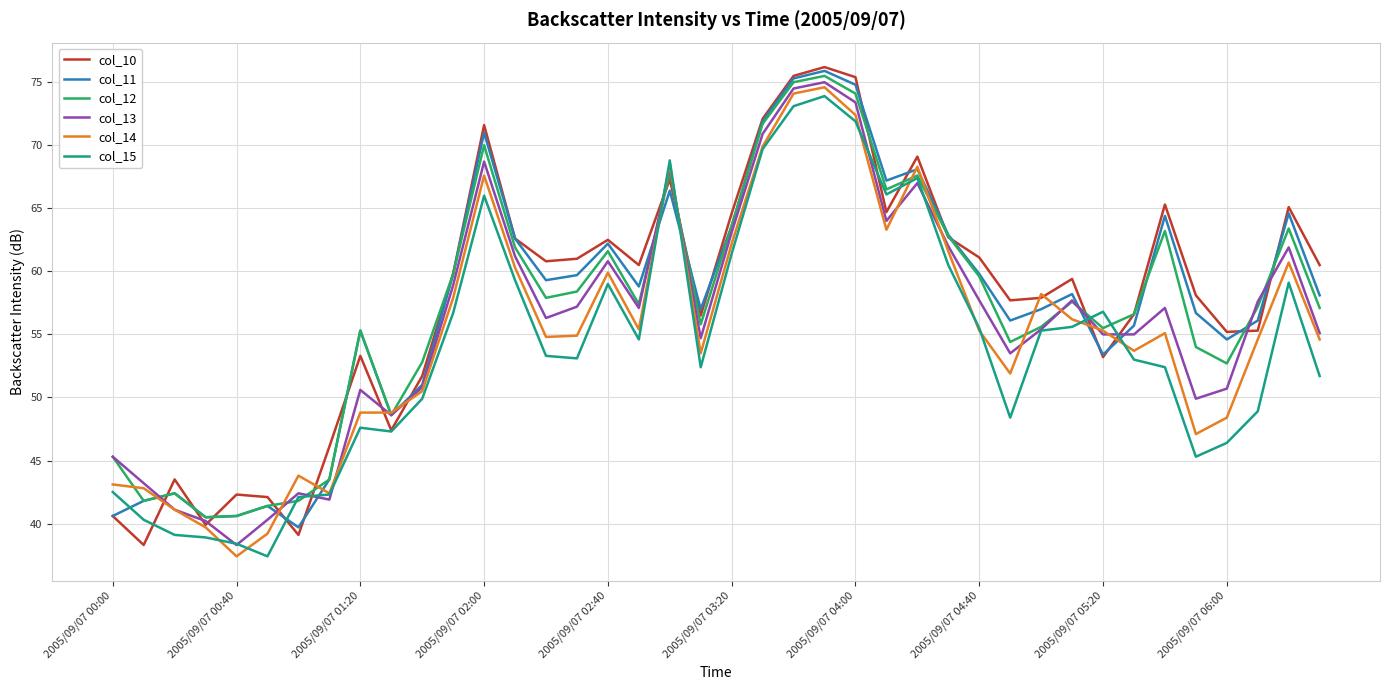

What is the greatest value displayed?

76.2